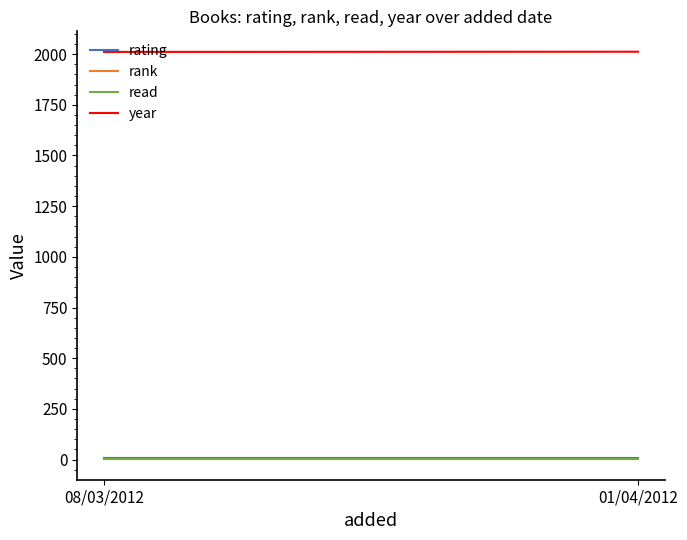

Rank the series by their maximum value, from highest to lowest.

year, rating, rank, read